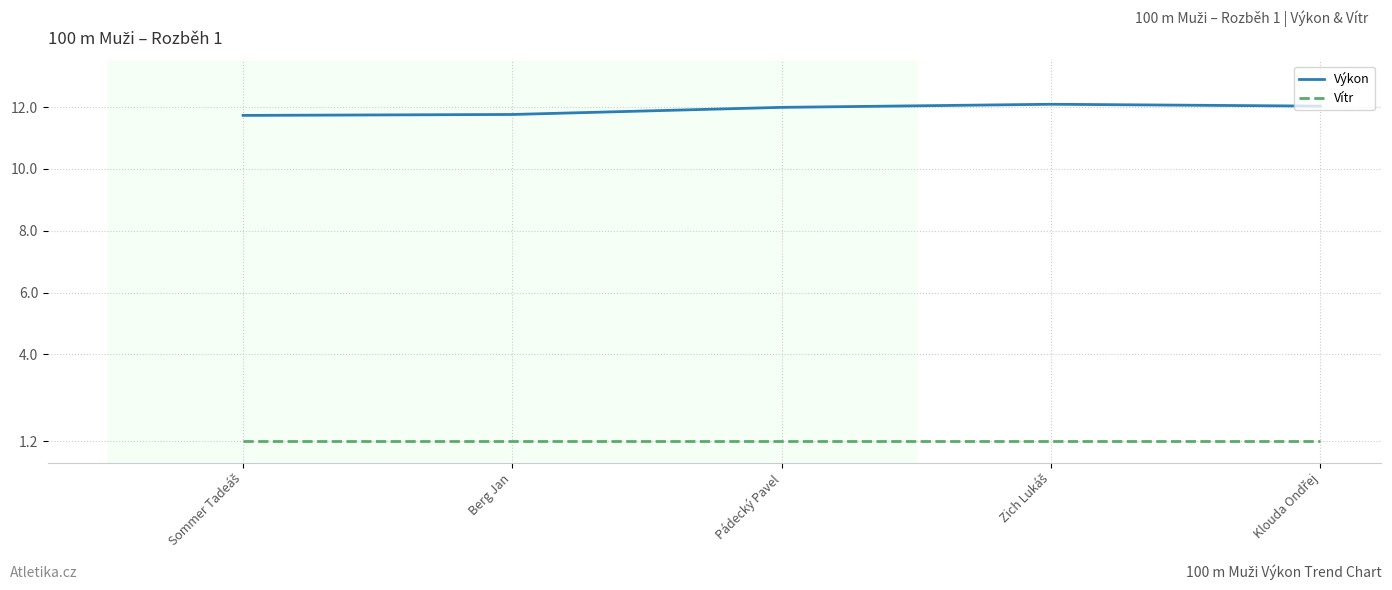

Which series has the widest spread of values?

Výkon